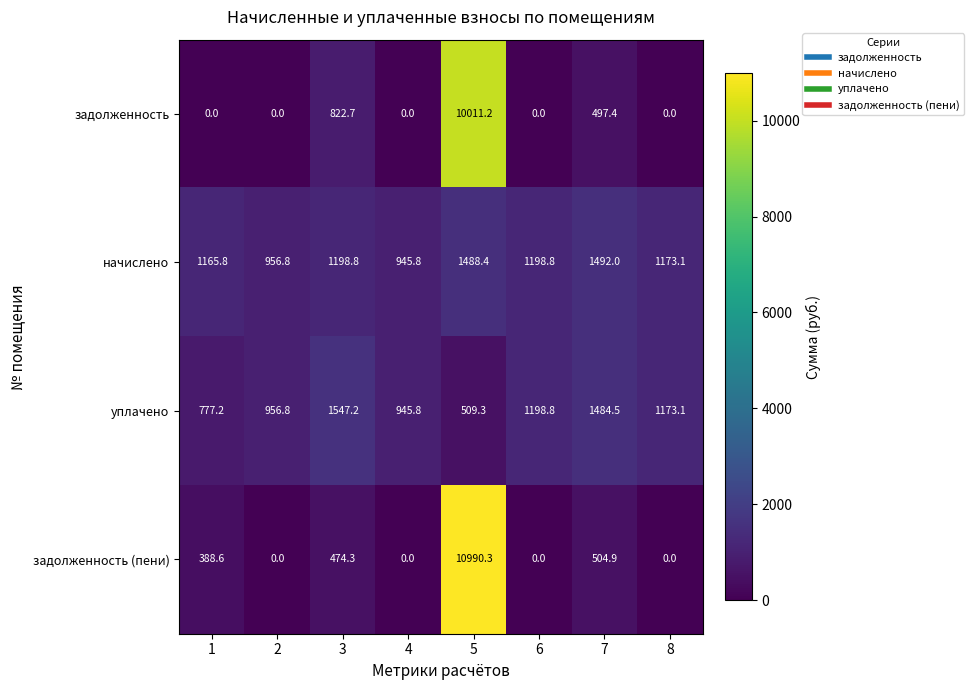

What is the average value of the задолженность (пени) series?

1544.8